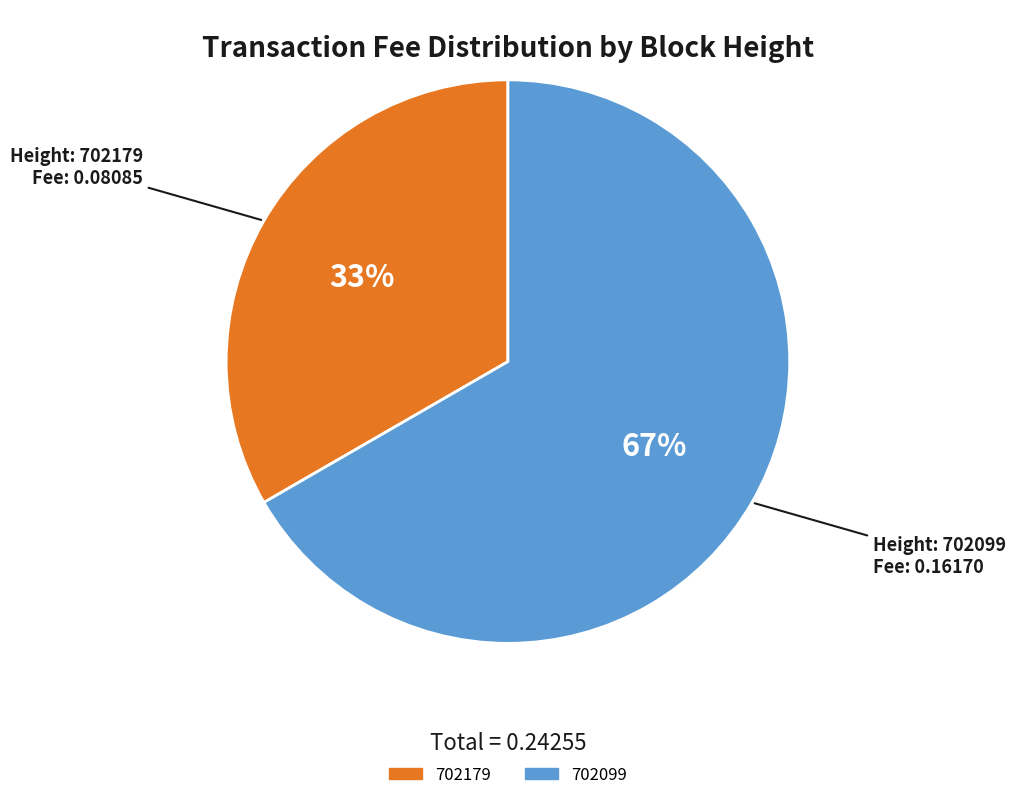

Which slice is the smallest?

702179